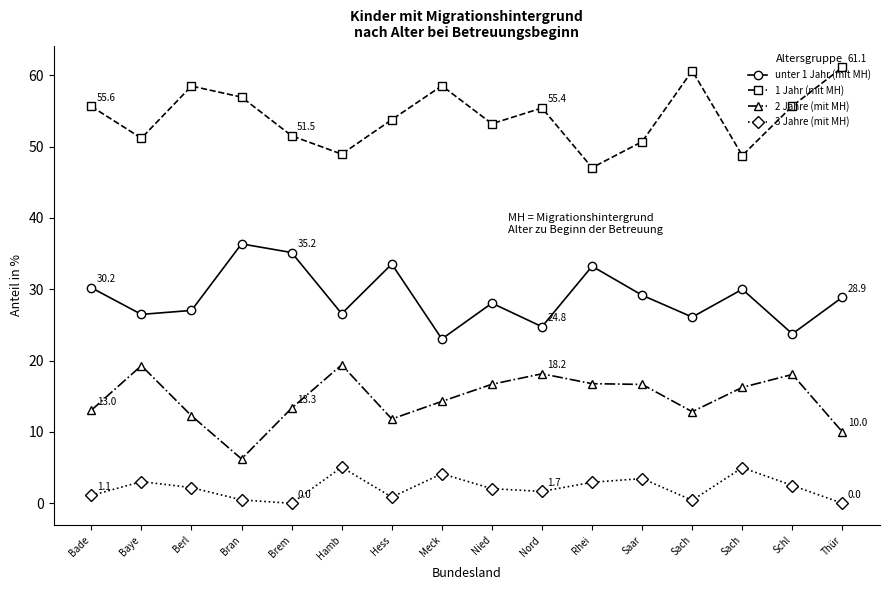

The value of 2 Jahre (mit MH) at Hess is 2.6. True or false?

False